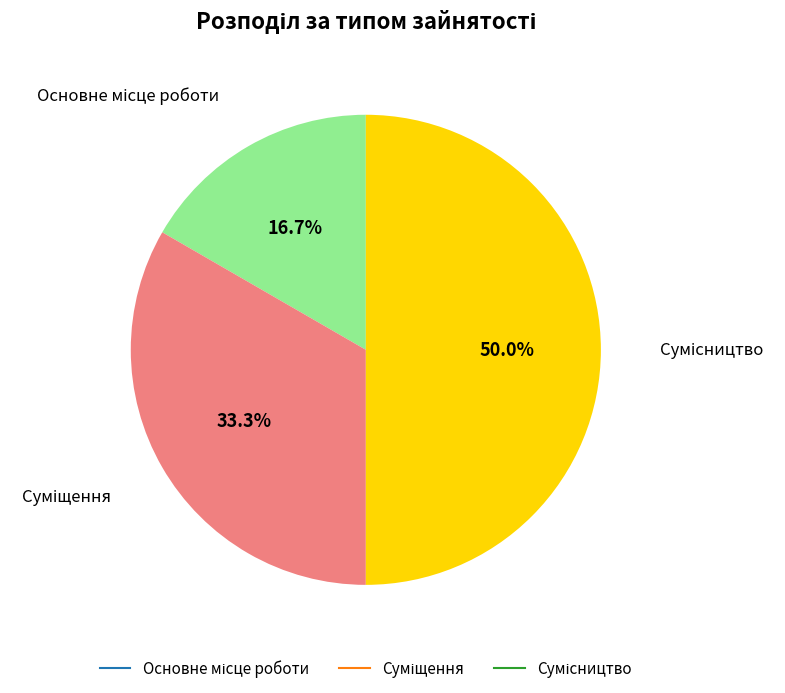

Do Сумісництво and Суміщення together represent more than half of the pie?

Yes